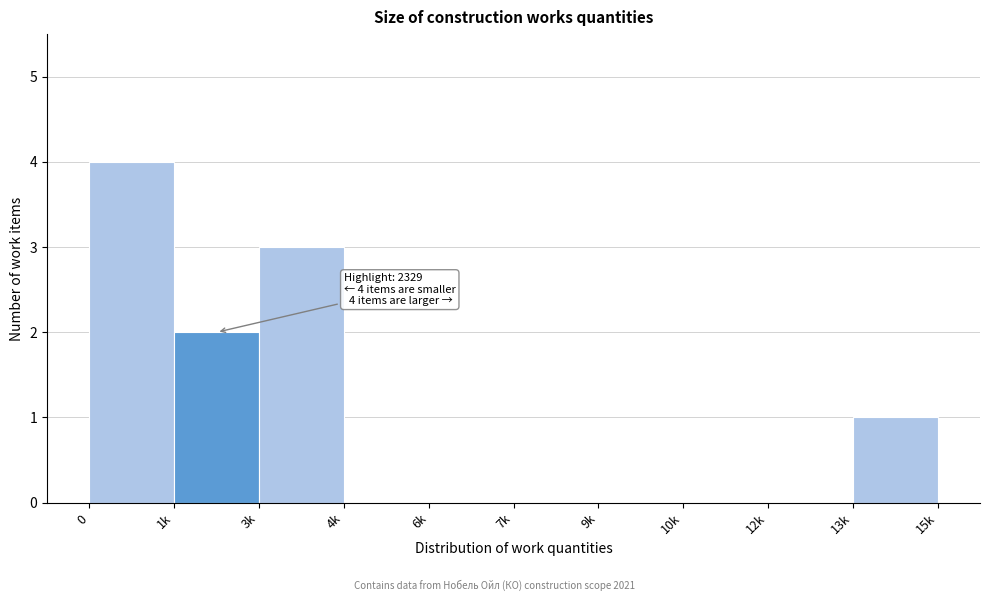

Reading left to right, list all the values displayed in this chart.

0=4	1k=2	3k=3	4k=0	6k=0	7k=0	9k=0	10k=0	12k=0	13k=1